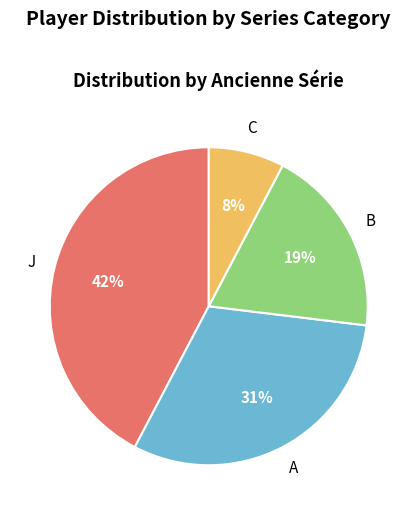

Is there a majority slice in this chart?

No